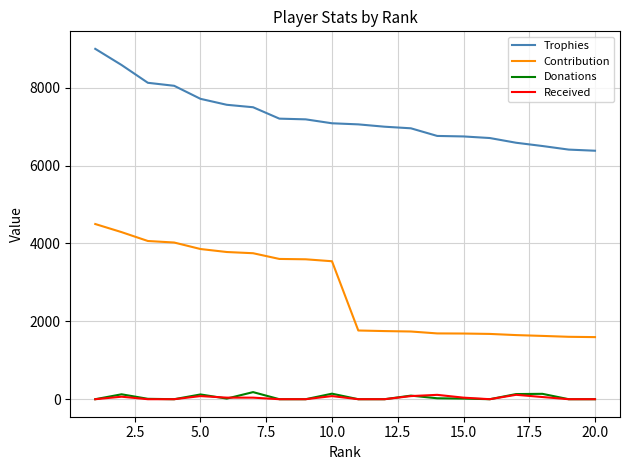

True or false: Received and Contribution intersect in this chart.

False